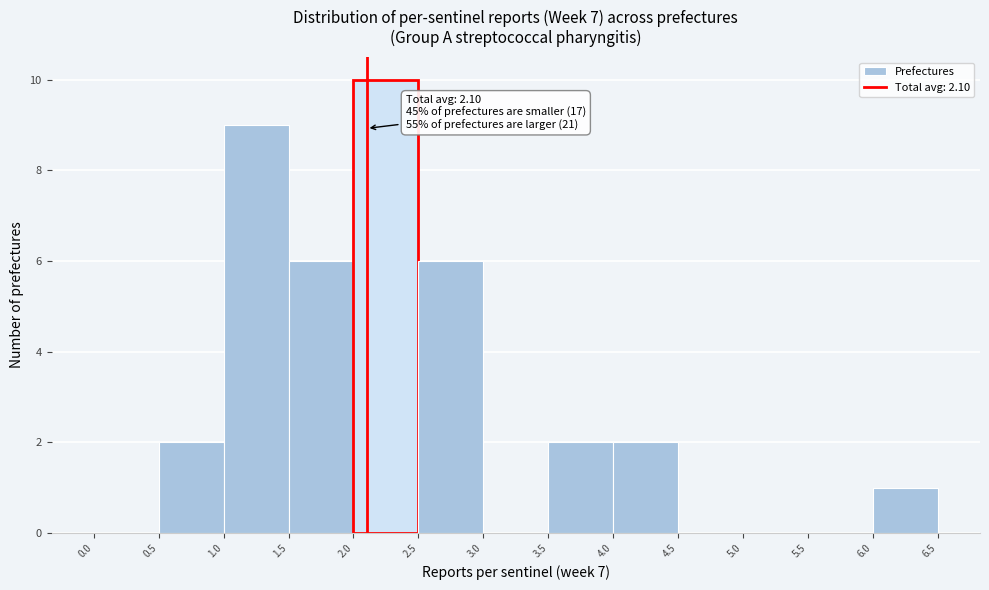

Which range on the x-axis has the tallest bar?

2.0 to 2.5